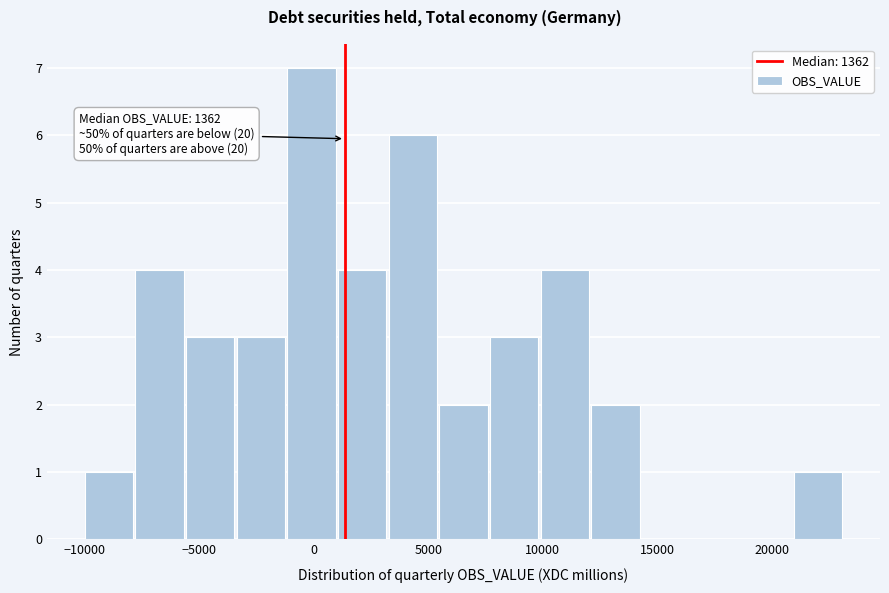

Over which range of the x-axis is the bar tallest?

-1000 to 1000